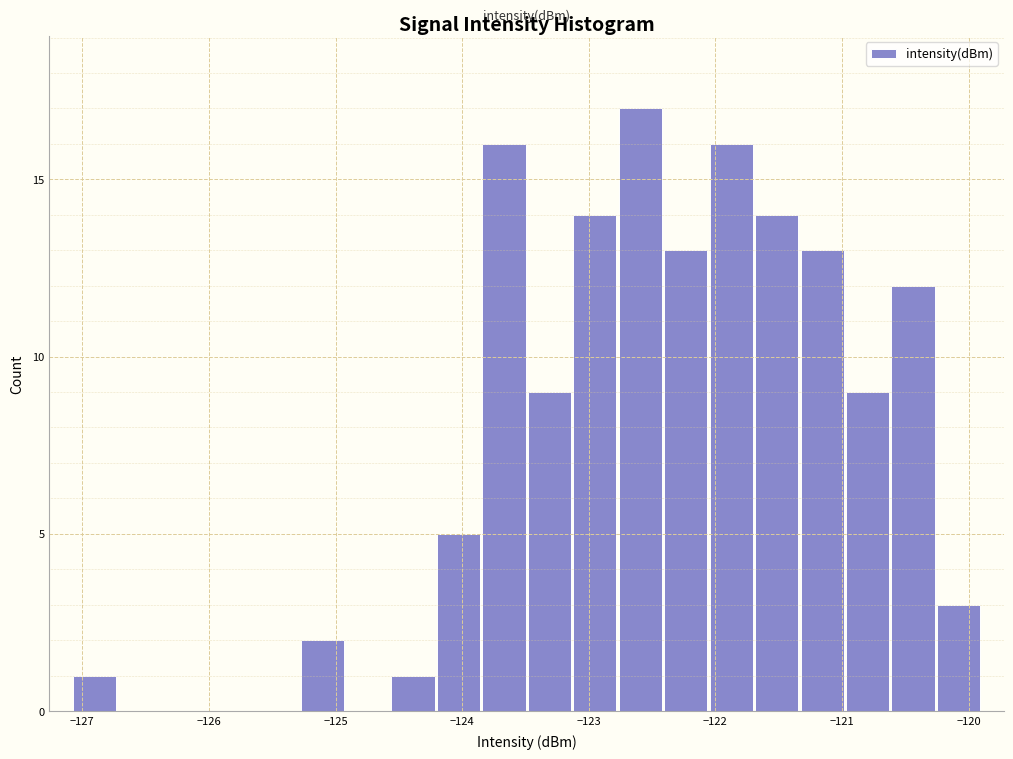

Read against the x-axis, roughly where is the centre of the tallest bar?

-122.6